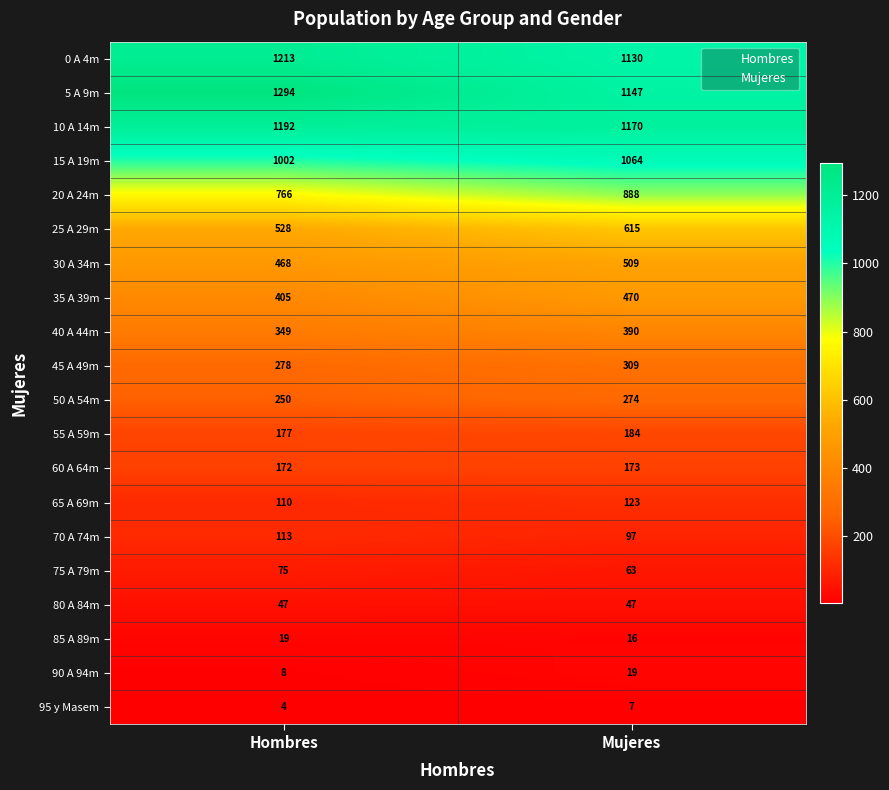

True or false: 45 A 49m has a value of 309 at Mujeres.

True